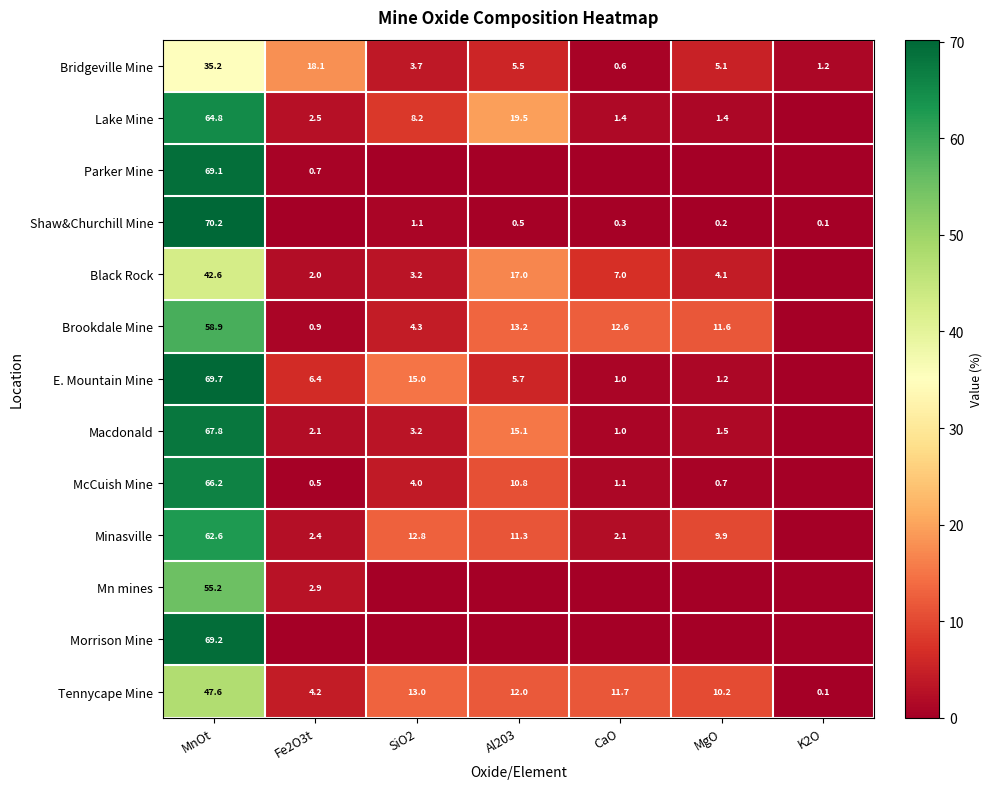

What is the average value of the Bridgeville Mine series?

9.9